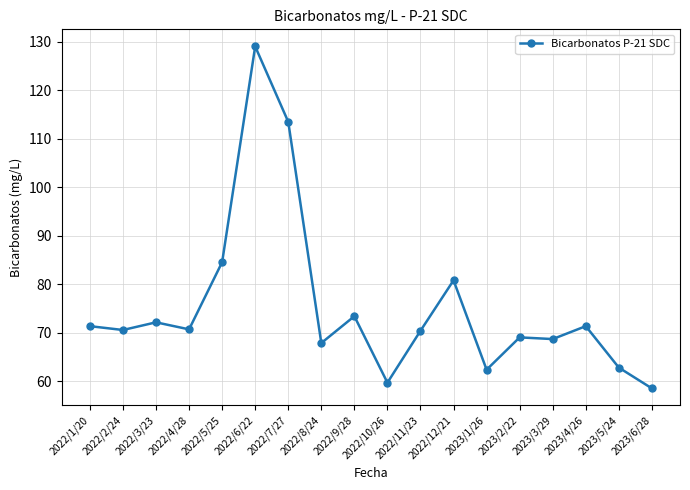

True or false: the data has more than 0 interior local peaks.

True